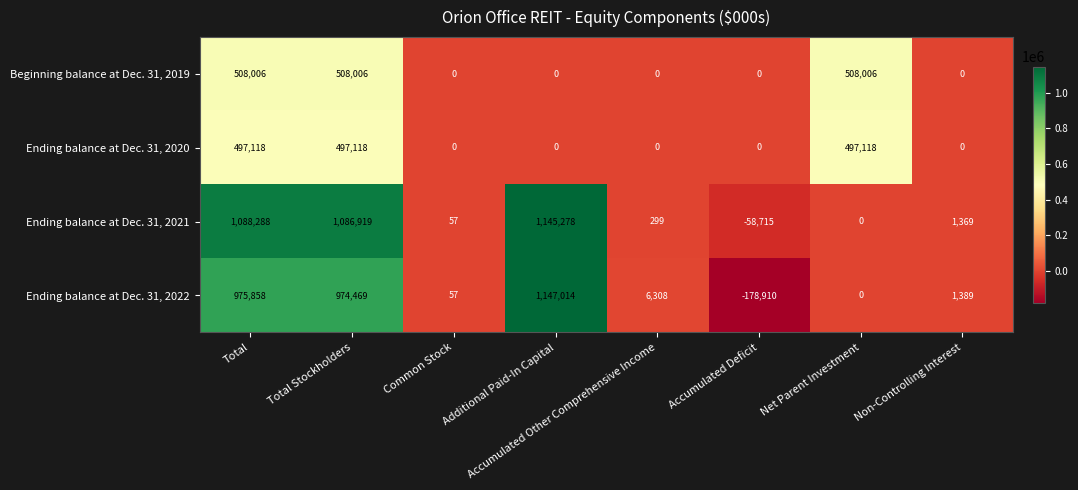

What is the average value of the Beginning balance at Dec. 31, 2019 series?

190502